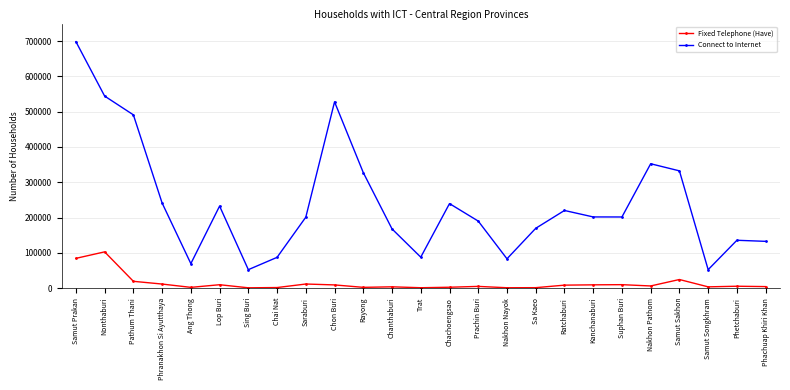

What is the minimum value shown in the chart?

636